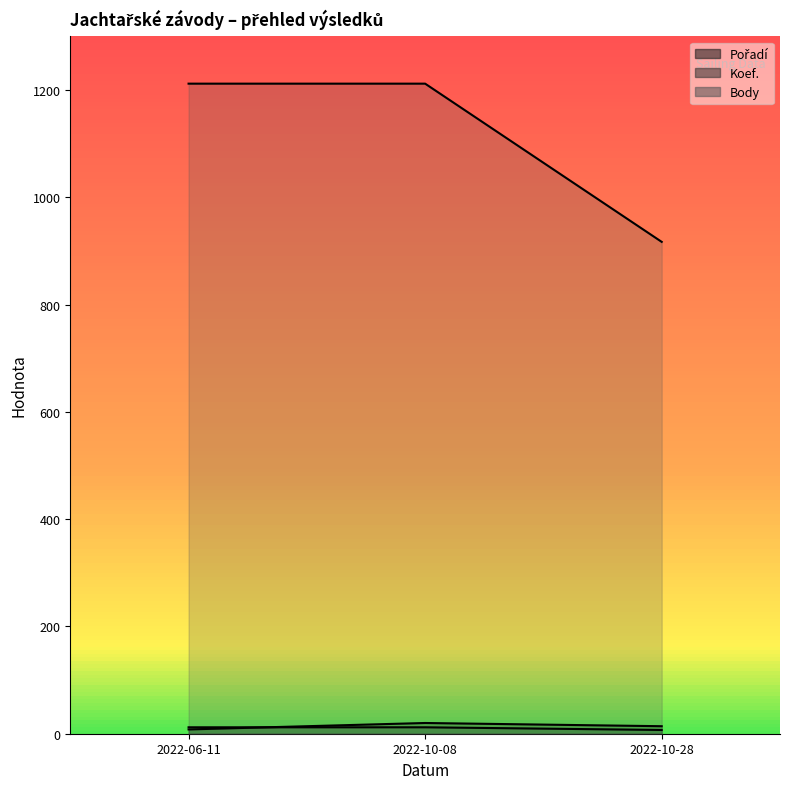

Reading left to right, transcribe all the data shown in this chart.

Pořadí: 2022-06-11=8	2022-10-08=20	2022-10-28=14
Koef.: 2022-06-11=12	2022-10-08=12	2022-10-28=7
Body: 2022-06-11=1212	2022-10-08=1212	2022-10-28=917